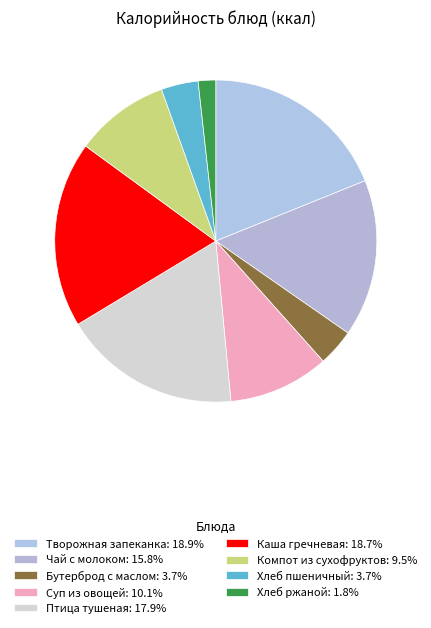

How many segments does this pie chart have?

9